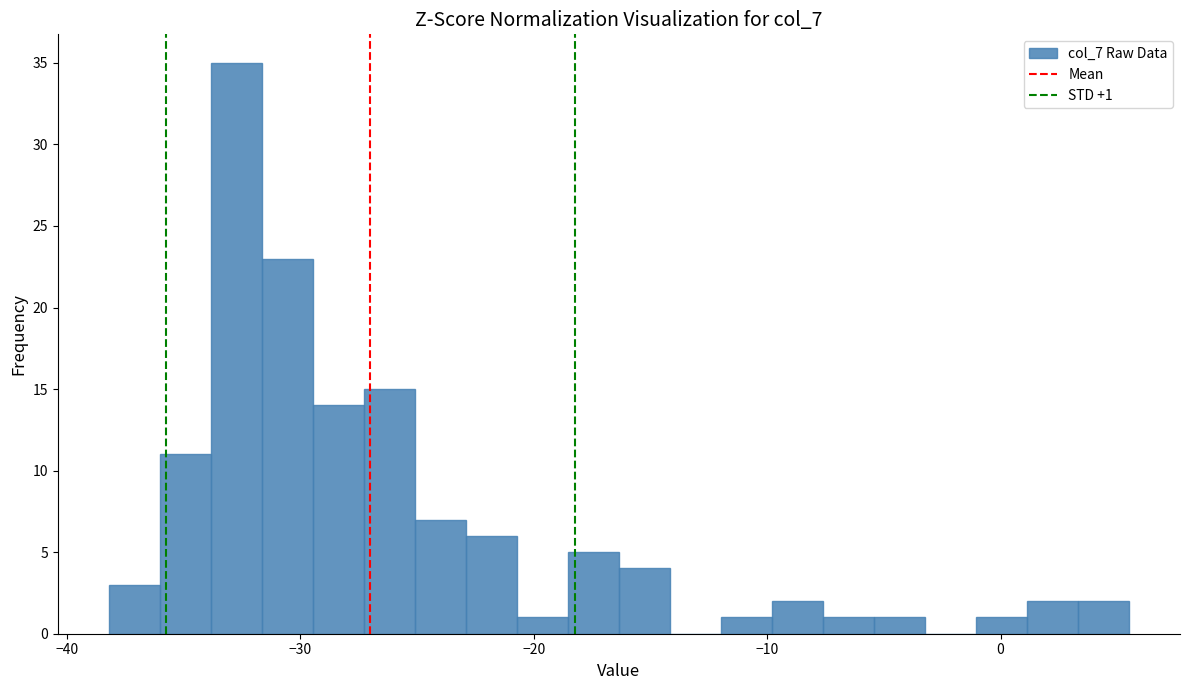

Around what value on the x-axis is the tallest bar? Give the approximate position of its centre, as read against the axis.

-33